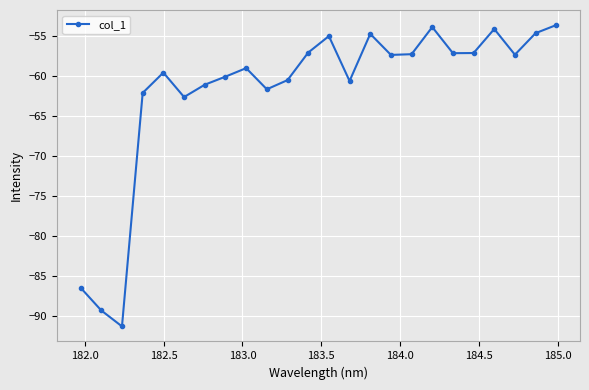

What is the value of the 16th point from the left?

-57.3